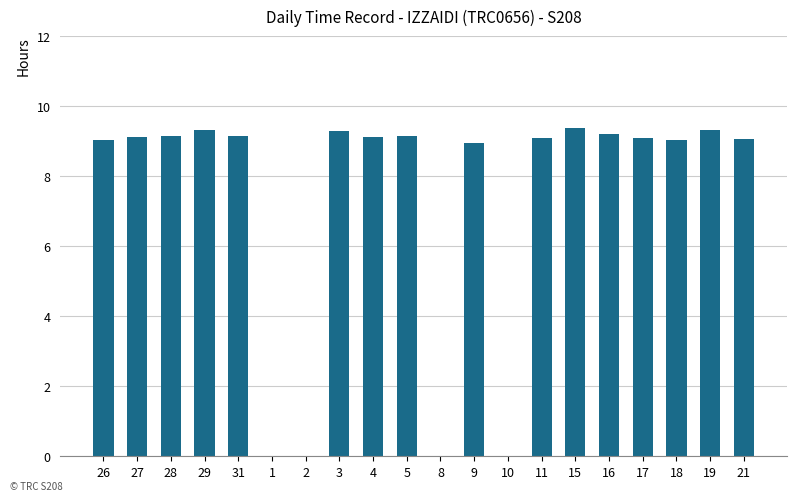

How many series are shown in this chart?

1